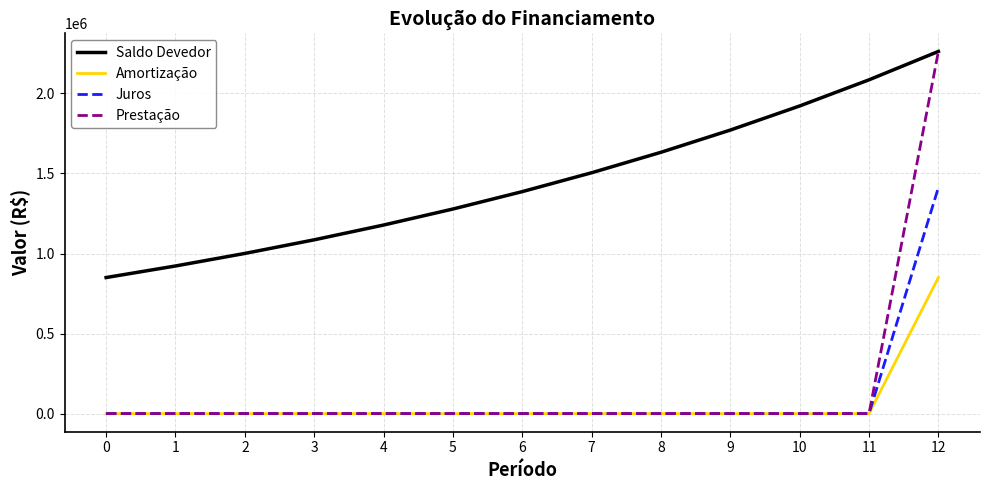

List the labels in order of Saldo Devedor value, largest first.

12, 11, 10, 9, 8, 7, 6, 5, 4, 3, 2, 1, 0